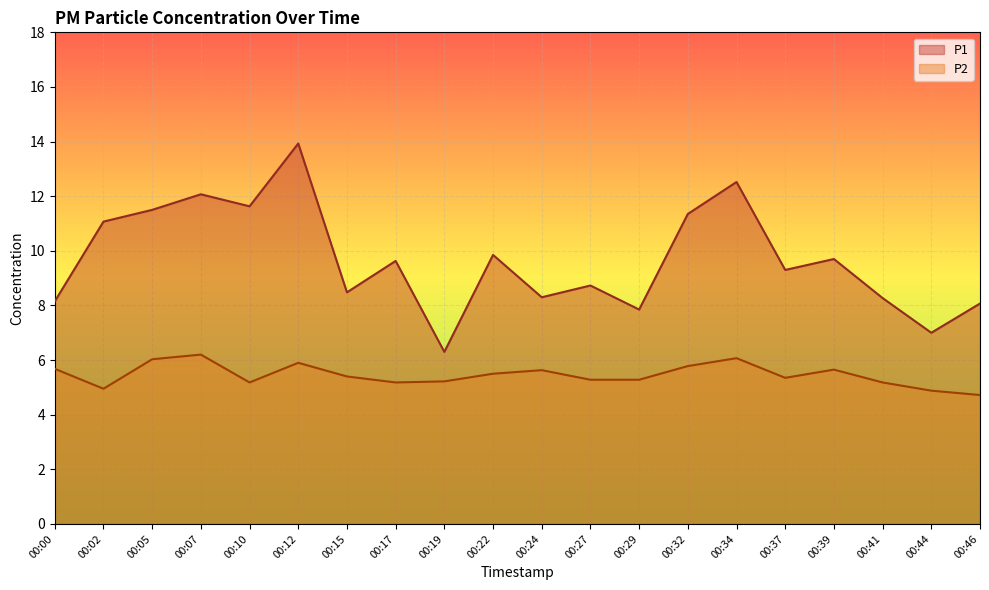

In P2, how many points are lower than both neighbors (excluding endpoints)?

4